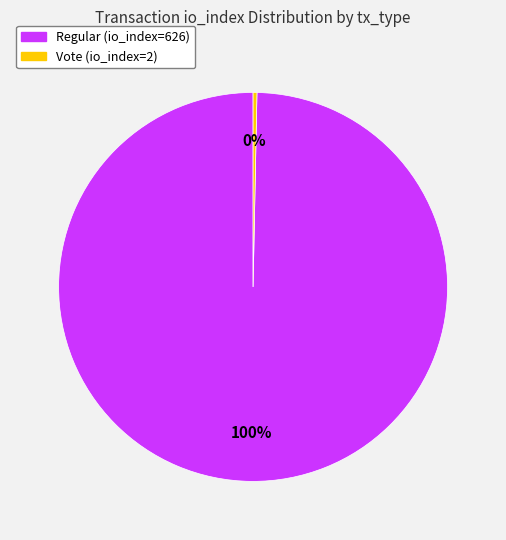

What is the majority slice?

Regular (io_index=626)